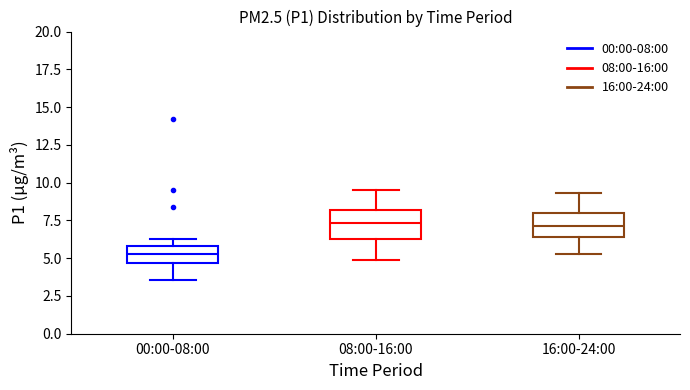

Where does the lower whisker of the box for 08:00-16:00 end on the y-axis? The values are not printed on the chart, so give them approximately, as read against the axis.

5.0